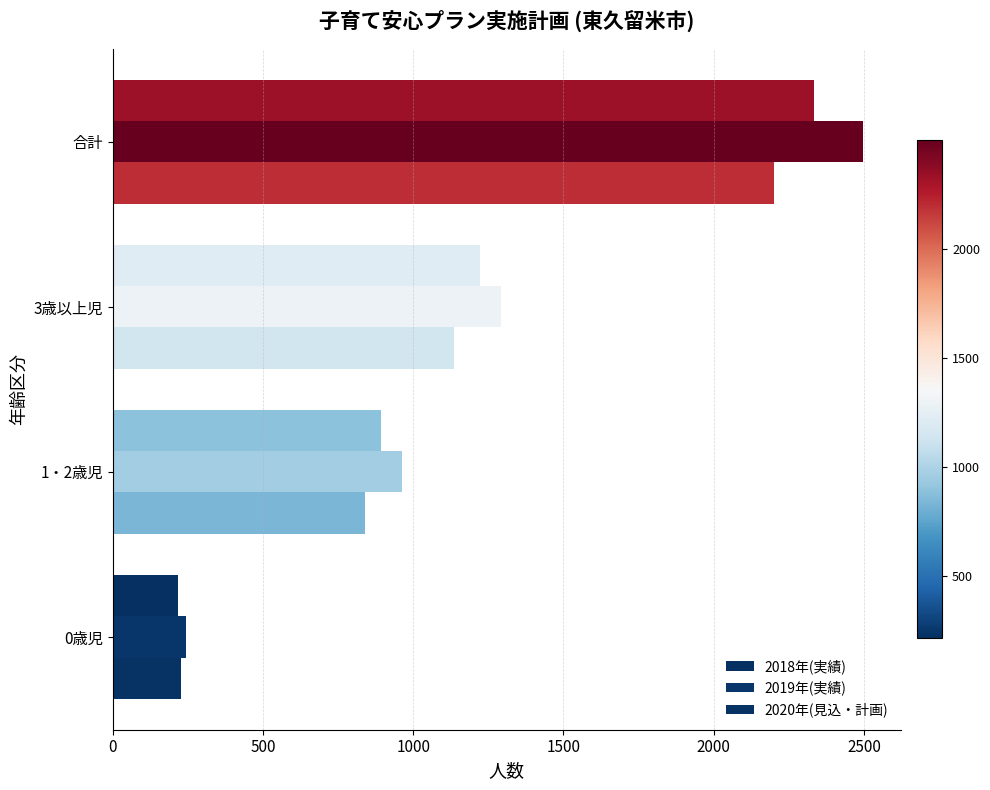

Count the number of data series in this chart.

3